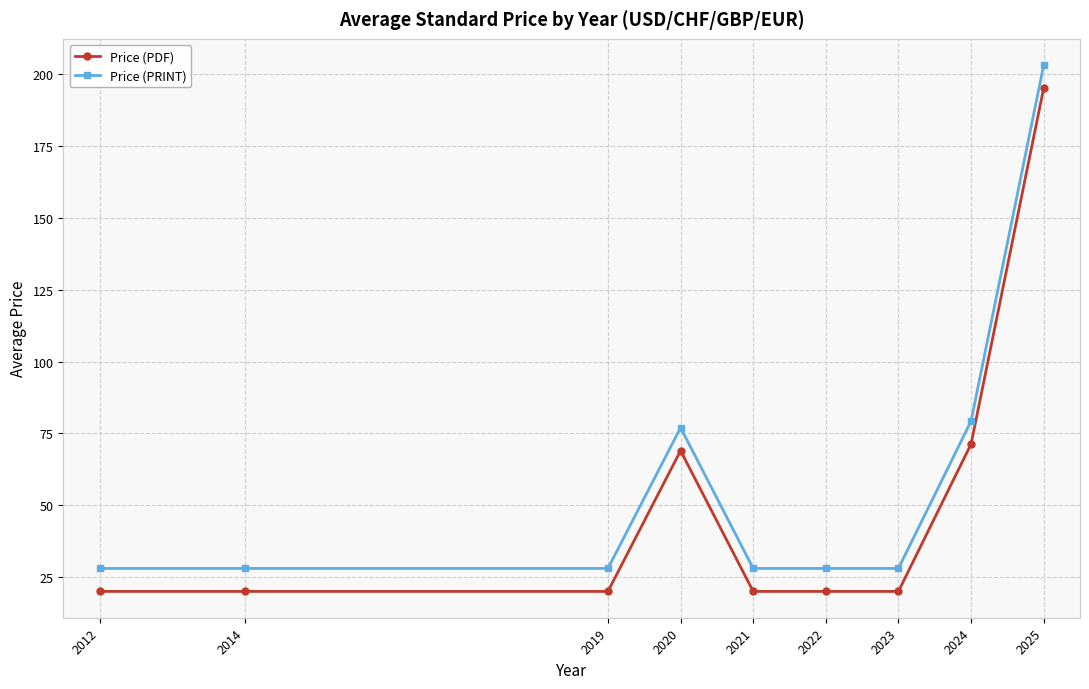

The Price (PDF) series shows 48.8 at 2024. True or false?

False